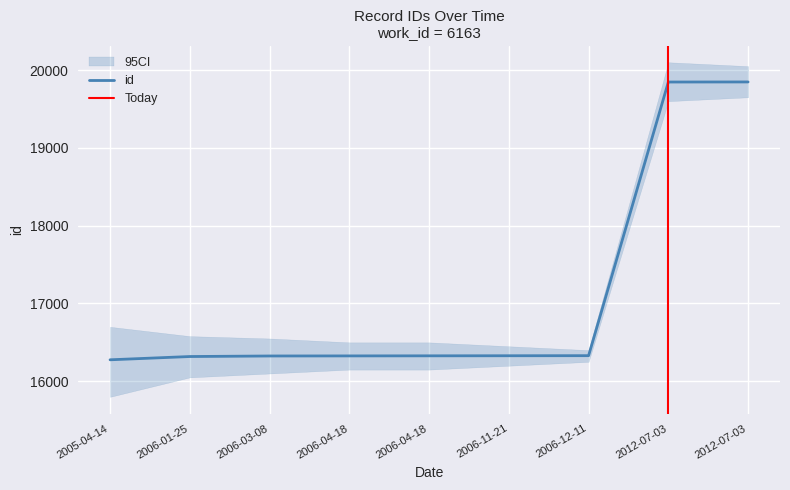

What is the average value?

17102